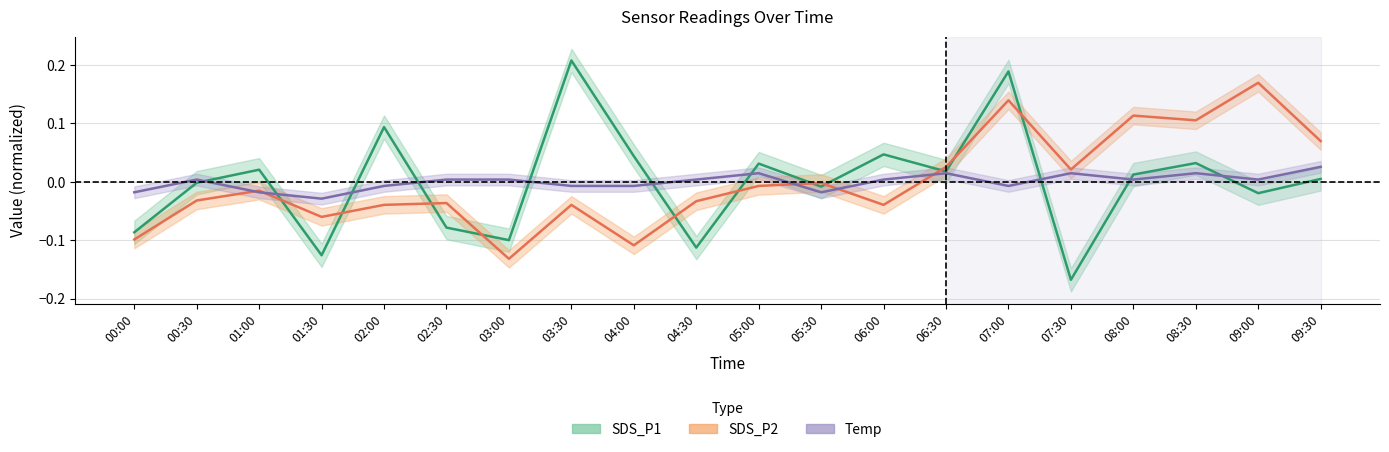

Where is the first local maximum for SDS_P2?

01:00